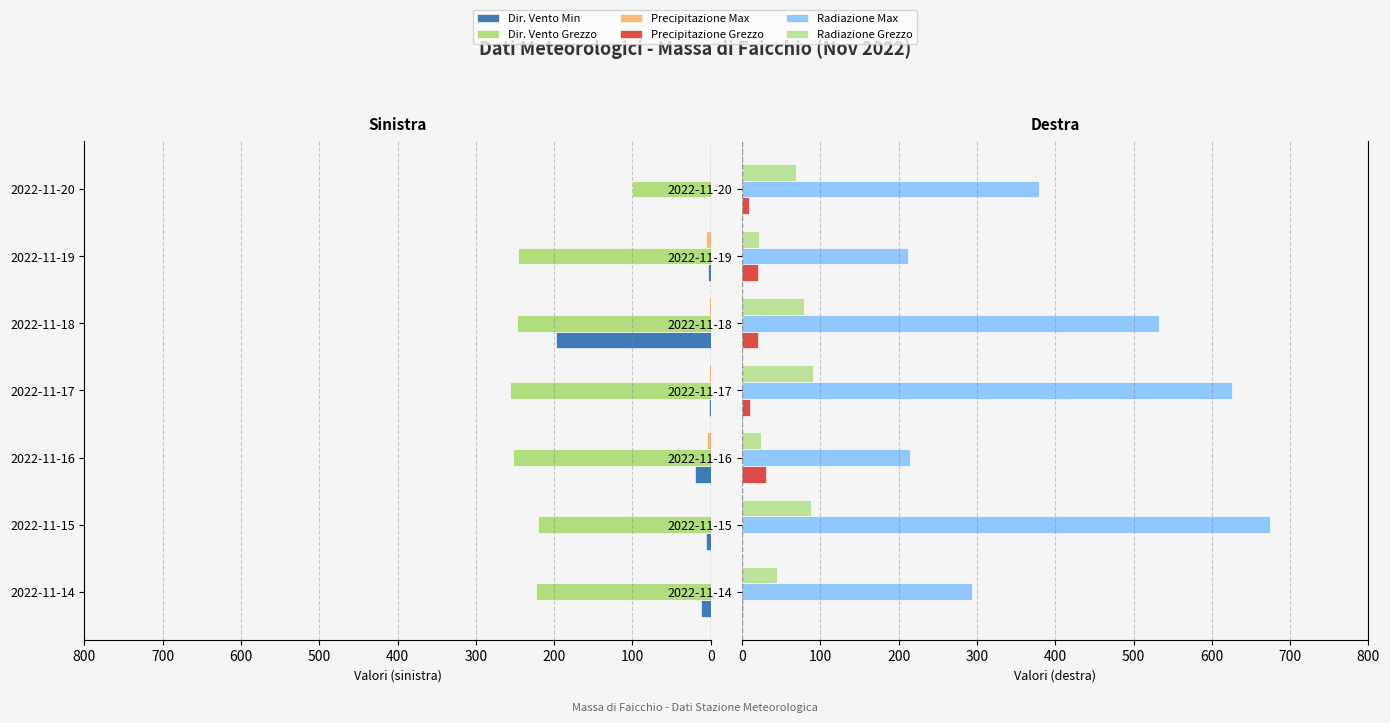

Which series has the largest range (max minus min)?

Radiazione Max